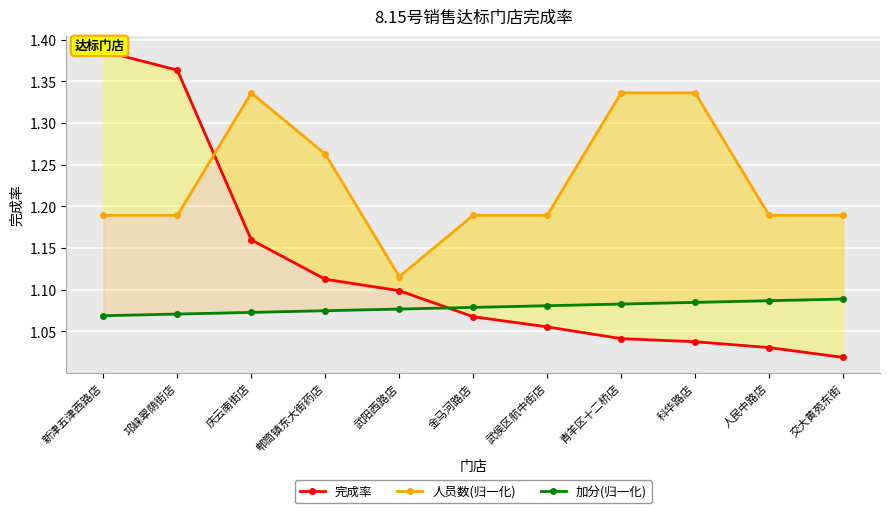

True or false: 加分(归一化) has a value of 1.1 at 邛崃翠荫街店.

True